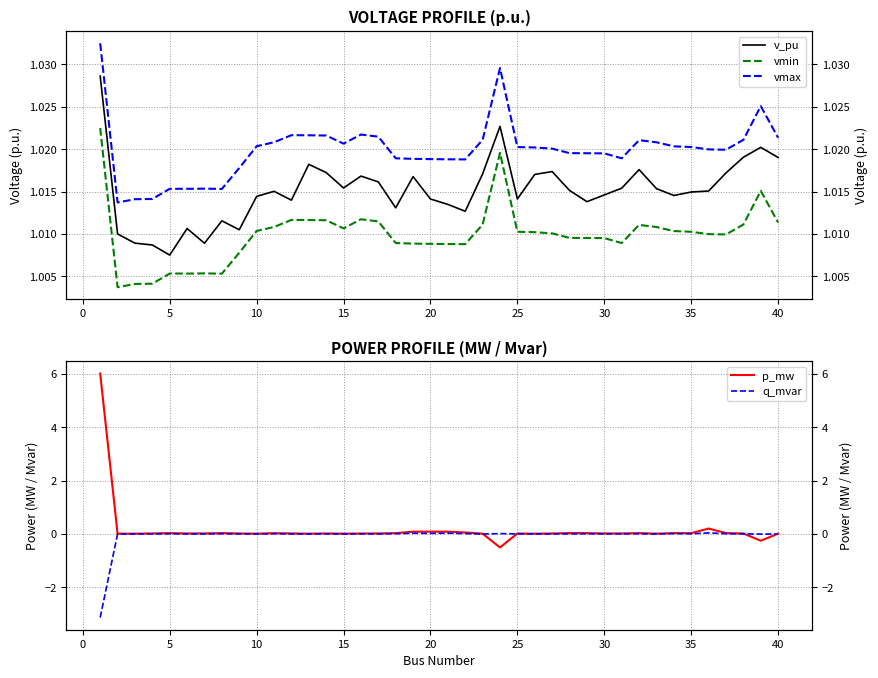

At how many categories does at least one series exceed 3?

1